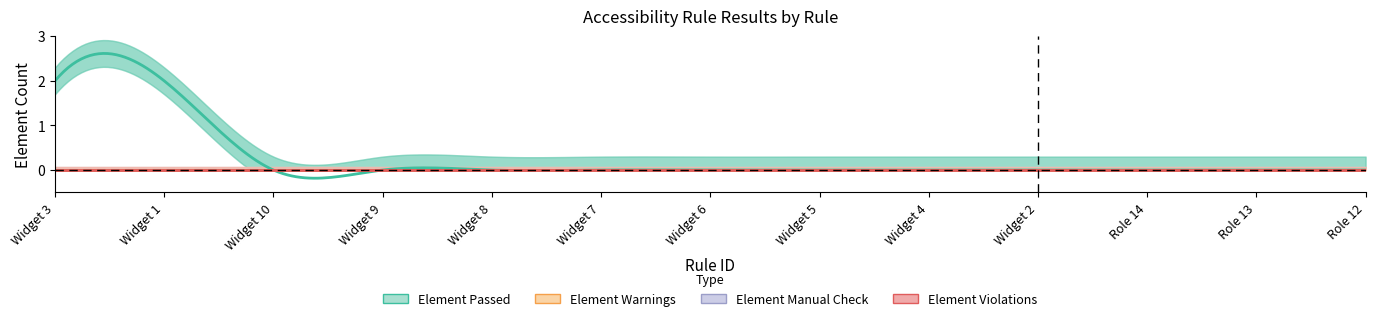

Which has a higher value, Widget 5 or Role 13?

Widget 5